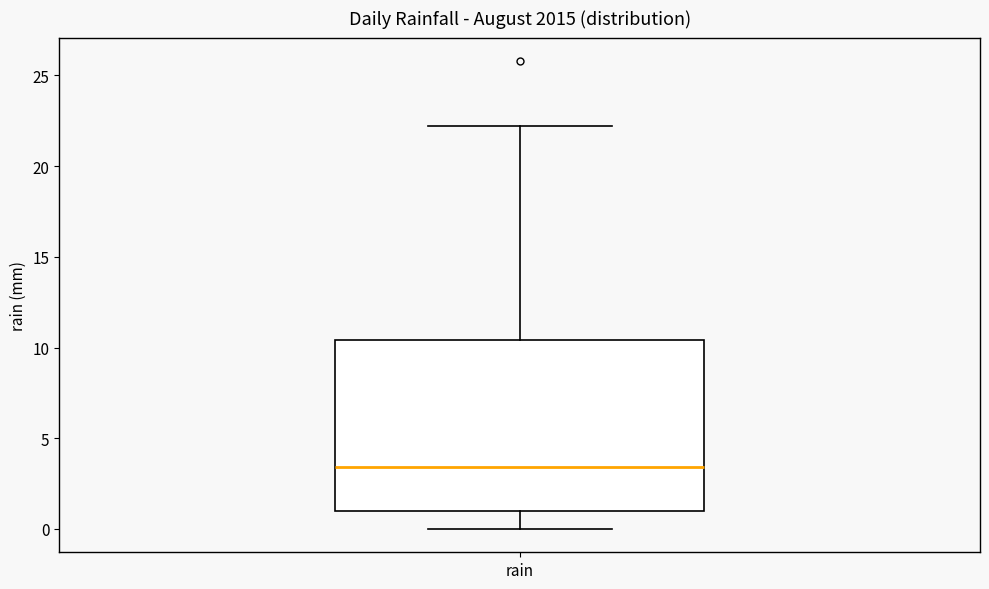

Where is the lower edge of the box for rain on the y-axis? The values are not printed on the chart, so give them approximately, as read against the axis.

1.0